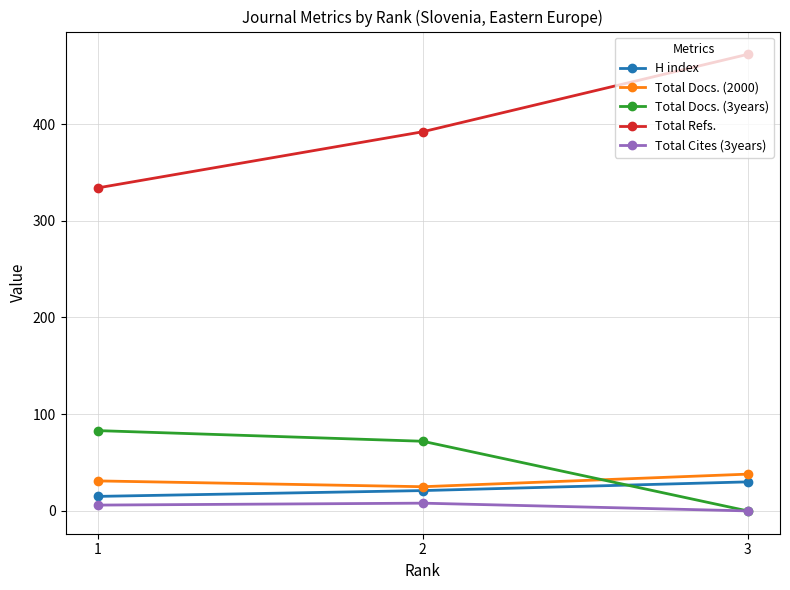

At how many categories does at least one series exceed 115?

3